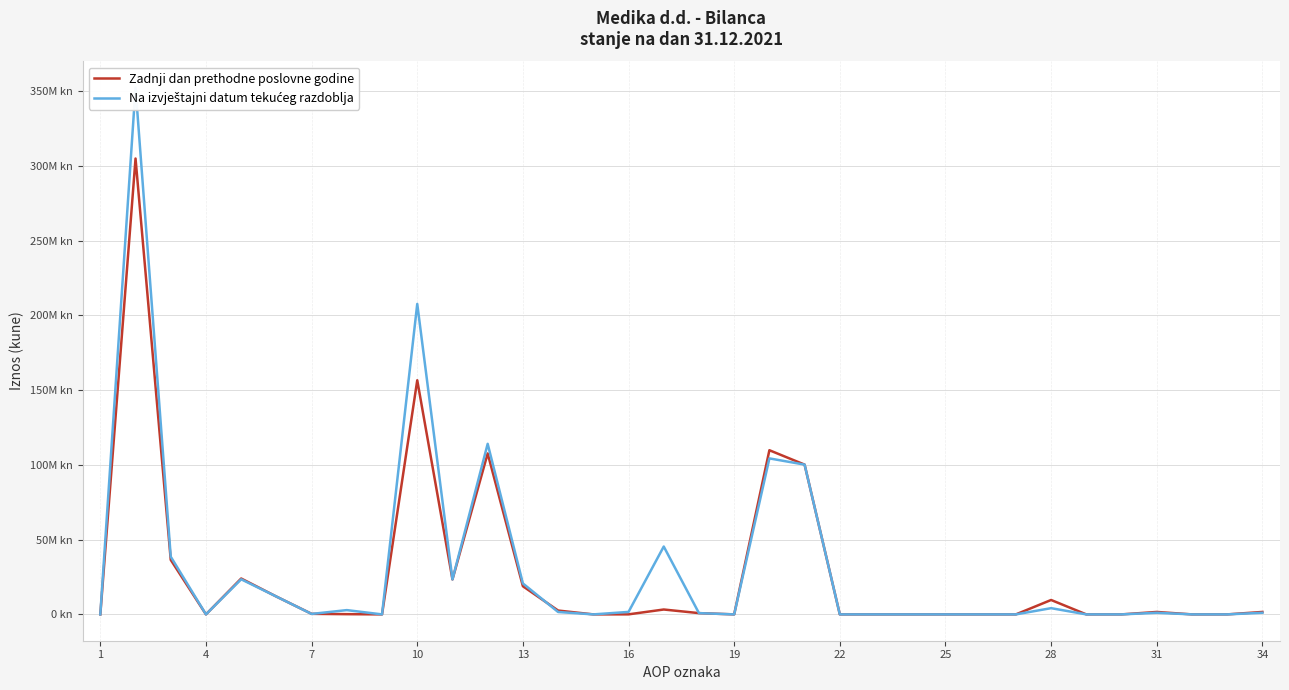

Which series has the widest spread of values?

Na izvještajni datum tekućeg razdoblja